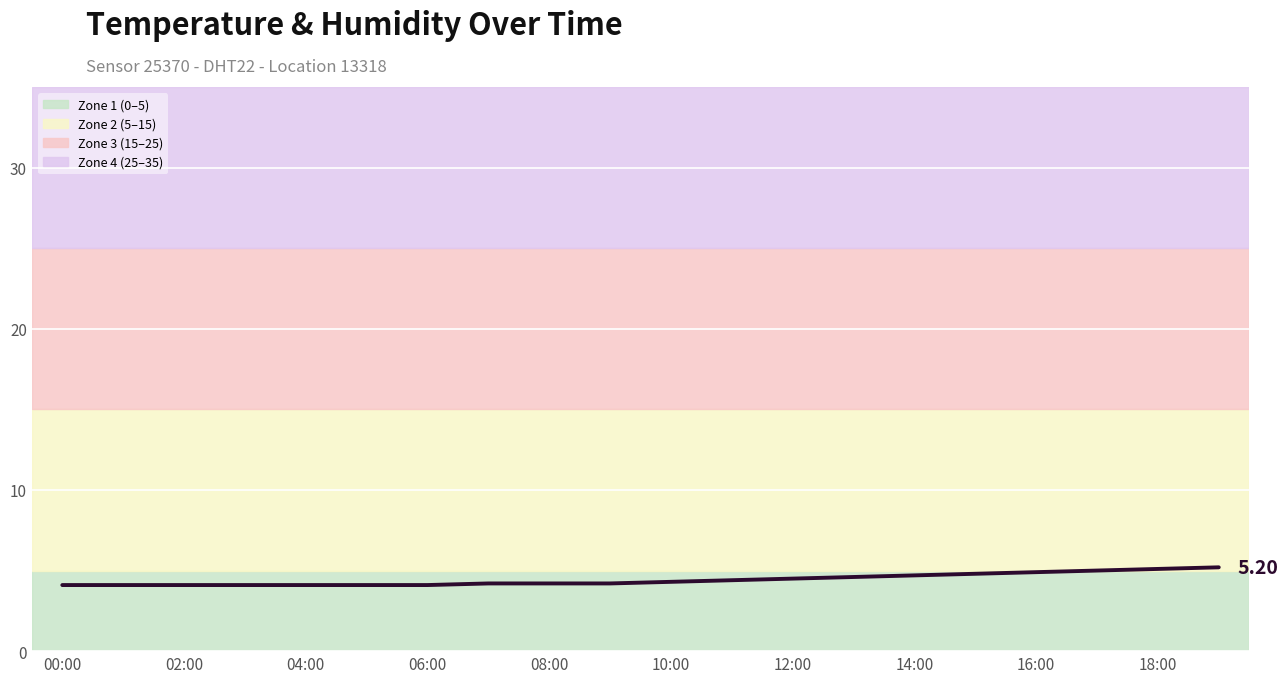

What is the difference between the maximum and minimum values?

1.1